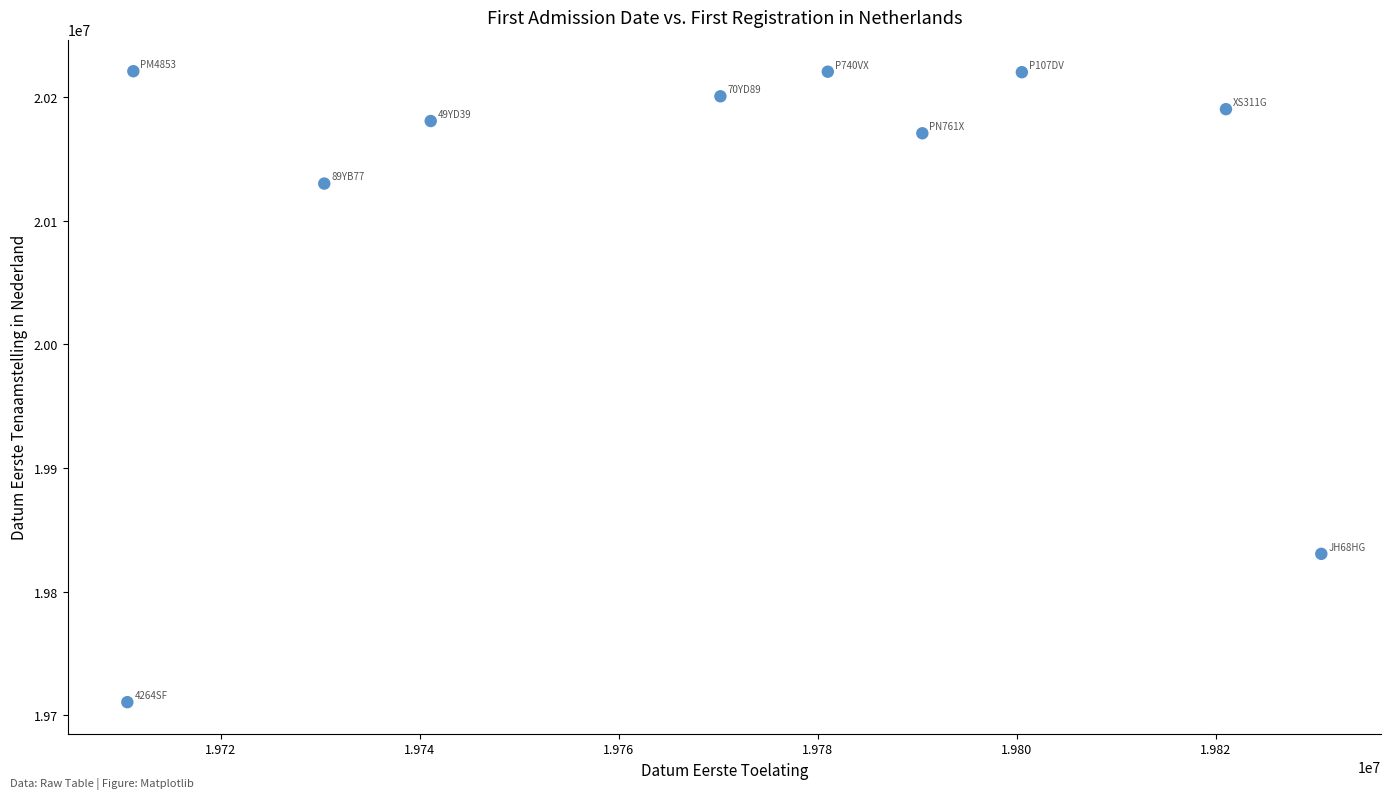

What Y value in the scatter plot is closest to 19965811?

19830603